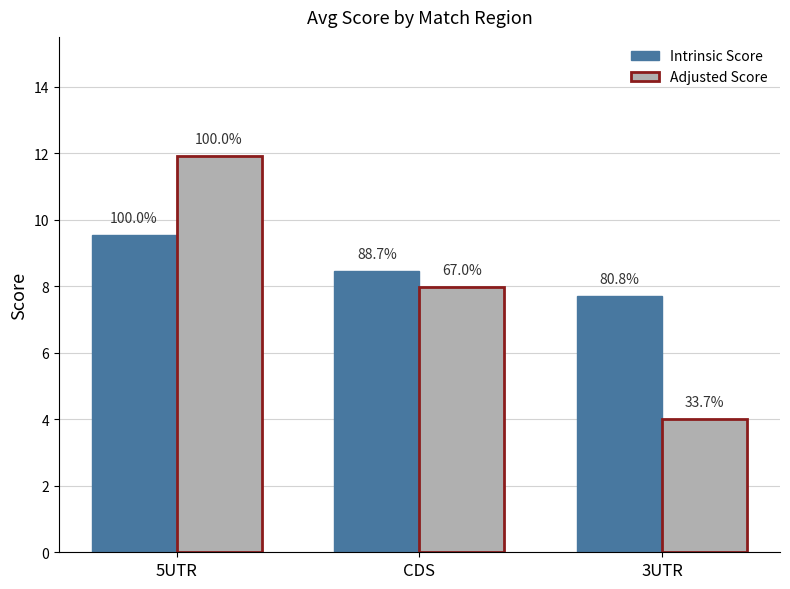

The Adjusted Score series shows 13.9 at CDS. True or false?

False